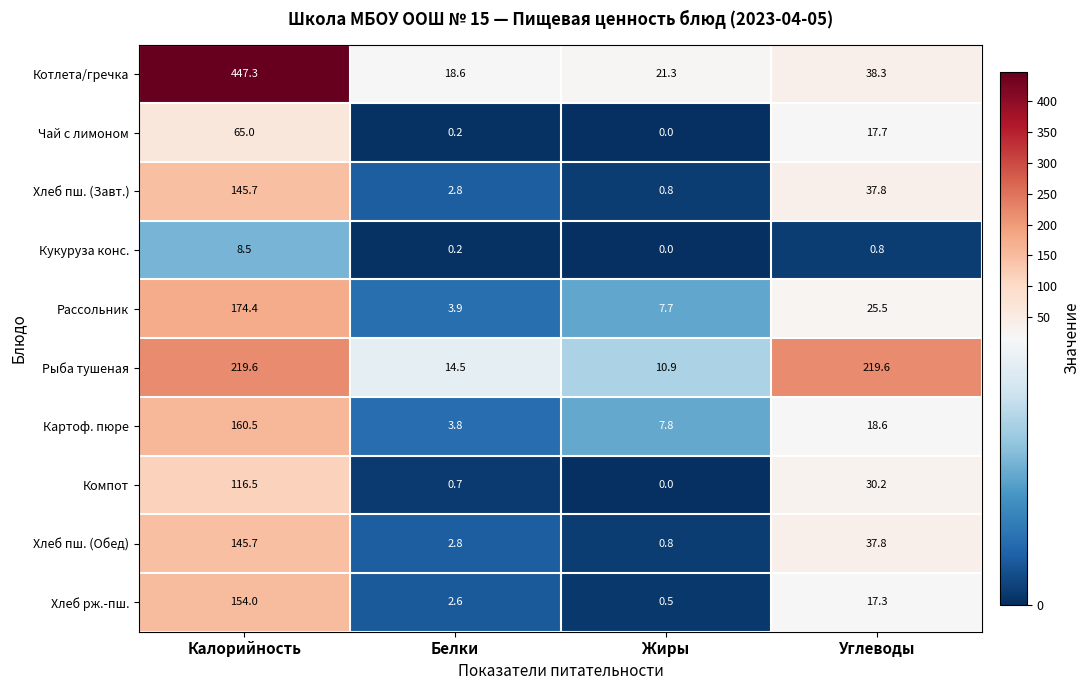

What is the highest value of the Хлеб рж.-пш. series?

154.0